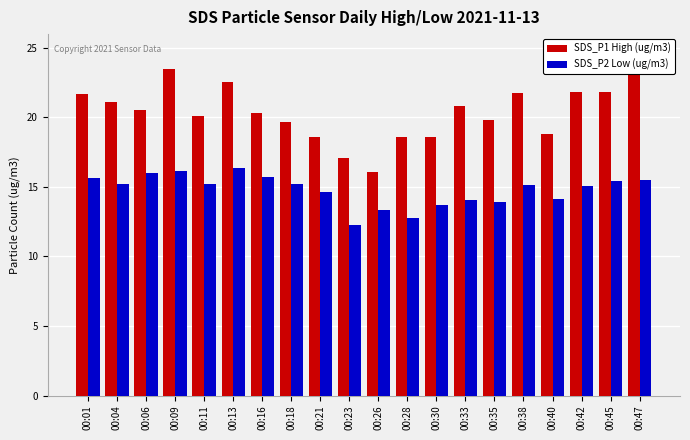

What is the difference between the maximum and minimum values in the SDS_P2 Low (ug/m3) series?

4.1